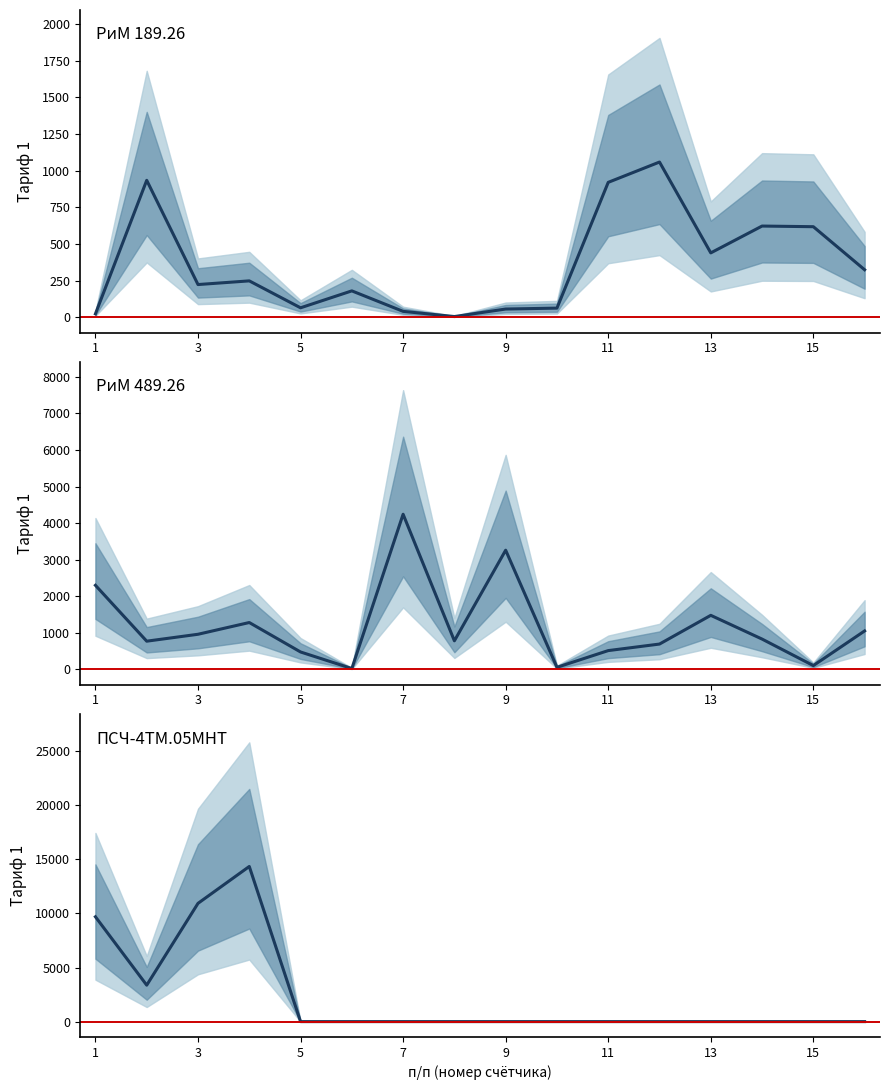

How many data points in РиМ 489.26 are less than 829?

8